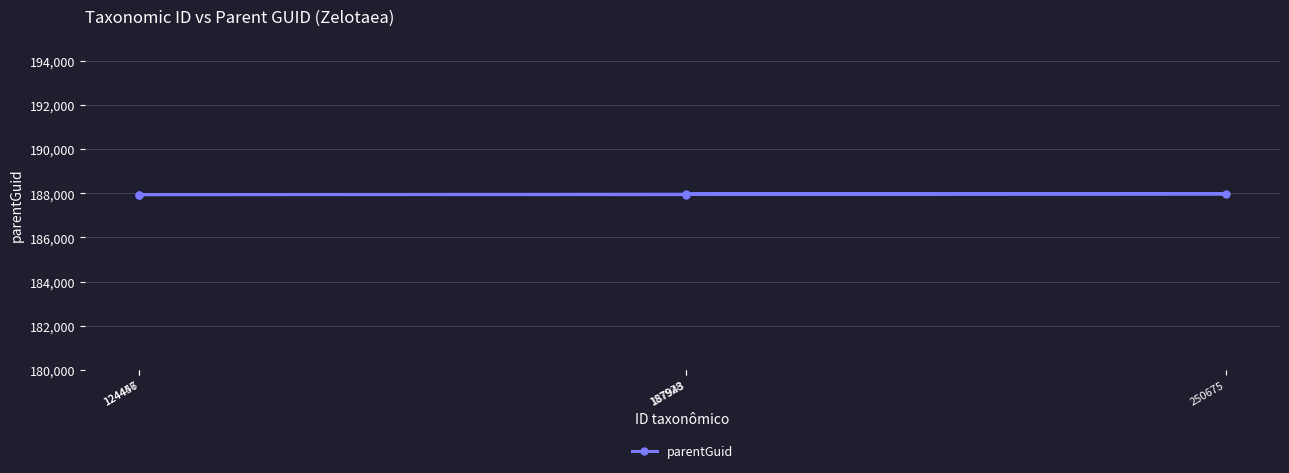

What is the value of the 4th point from the left?

187977